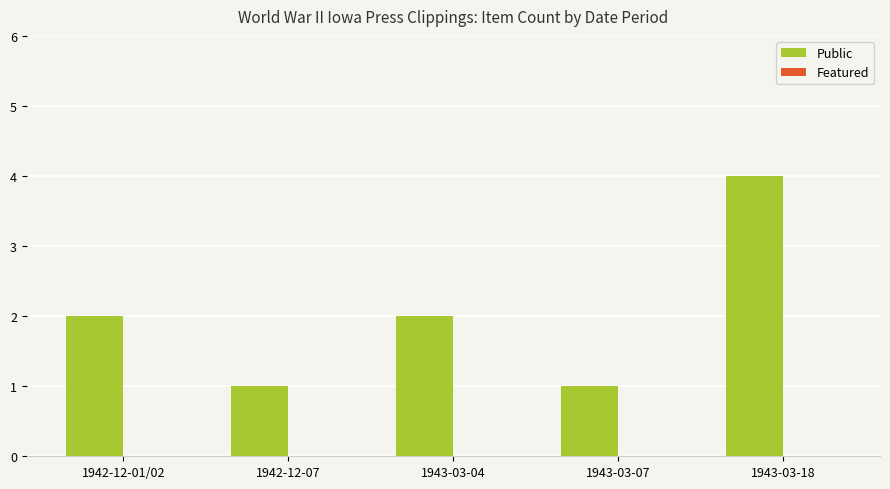

What is the sum of the values at 1943-03-04 and 1943-03-07?

3